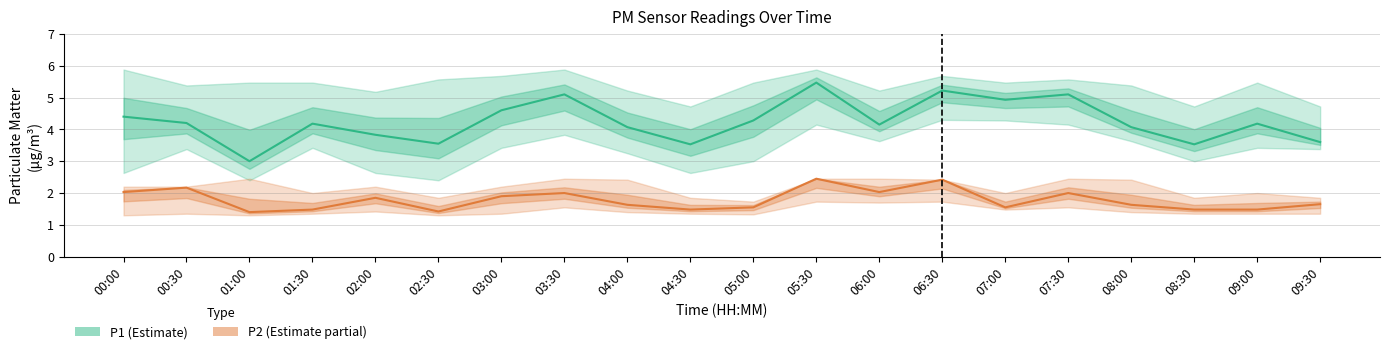

True or false: P1 (Estimate) and P2 (Estimate partial) intersect in this chart.

False